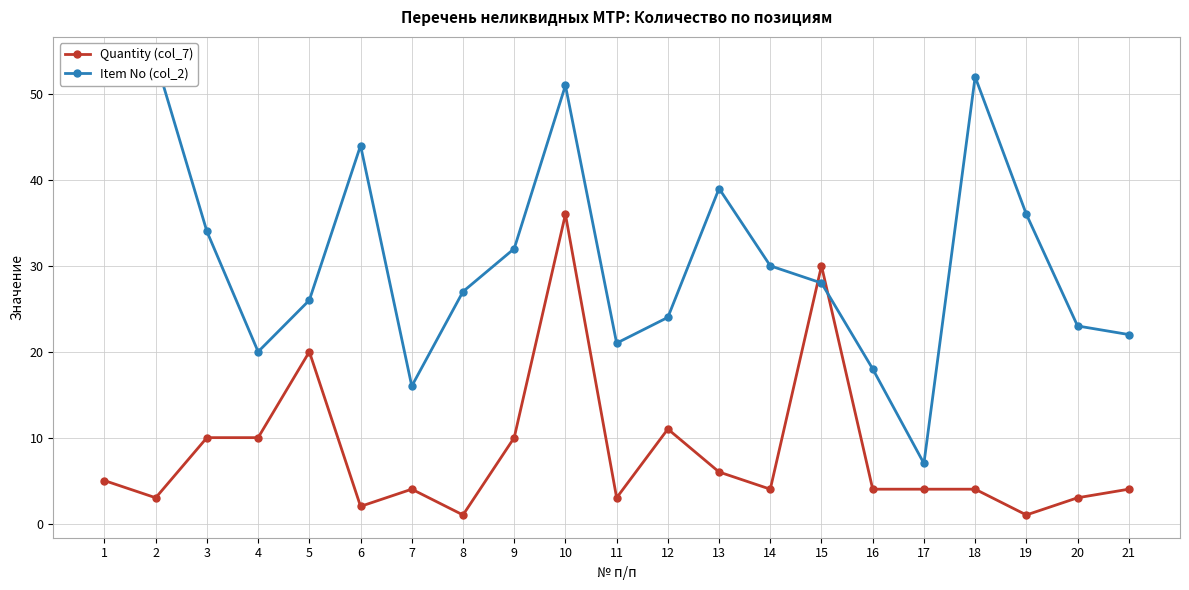

The value of Item No (col_2) at 12 is 38. True or false?

False